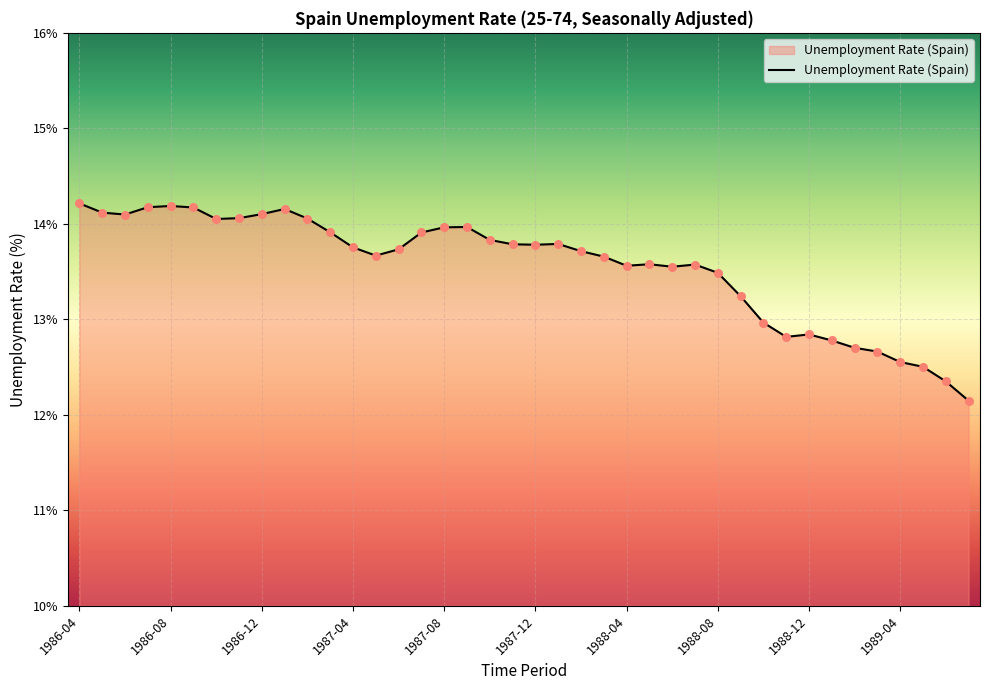

What is the minimum value shown in the chart?

12.1